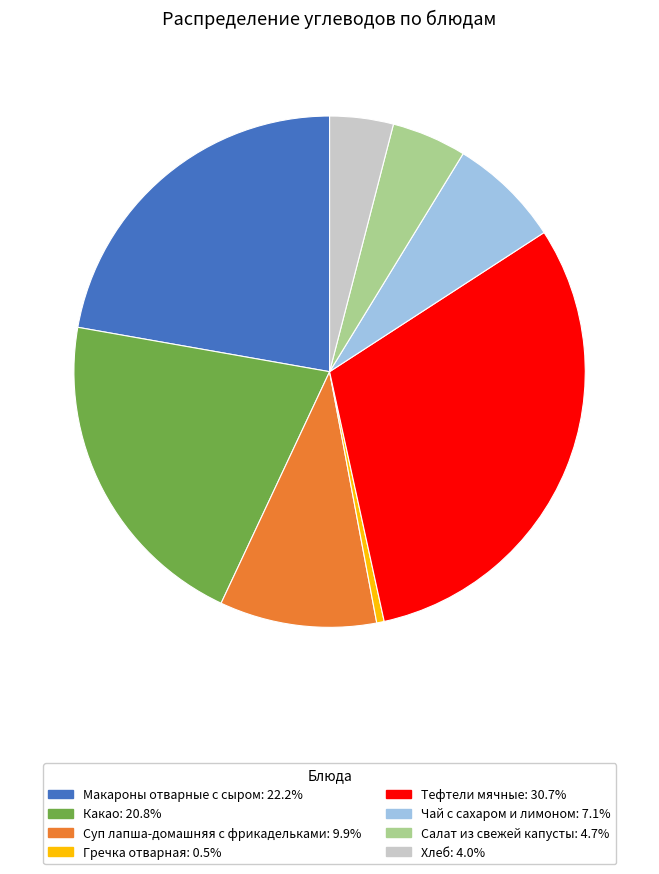

How many segments does this pie chart have?

8